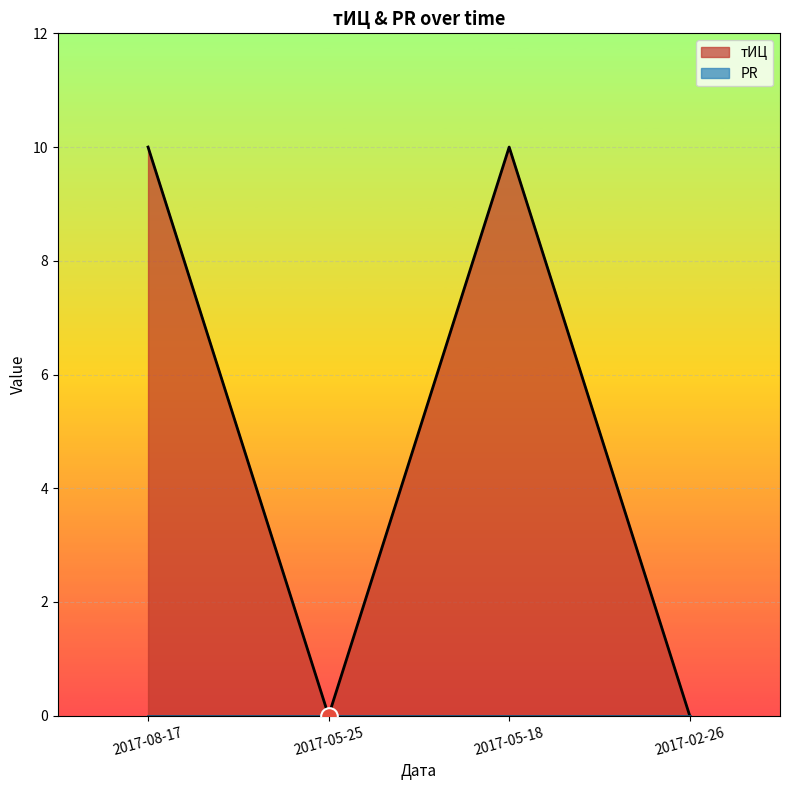

Reading left to right, transcribe all the data shown in this chart.

10	0	10	0